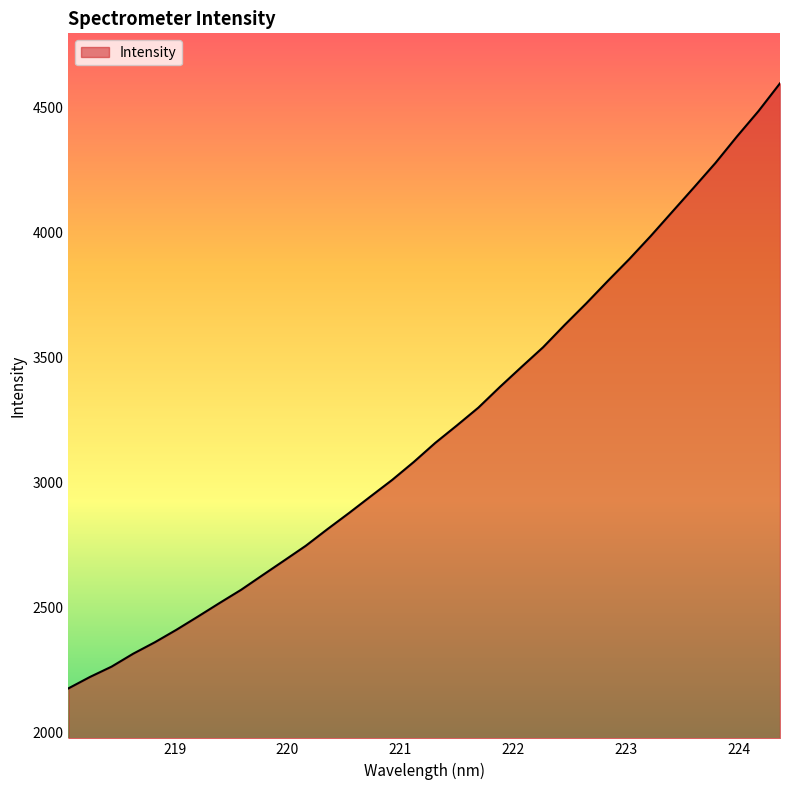

What is the greatest value displayed?

4596.9